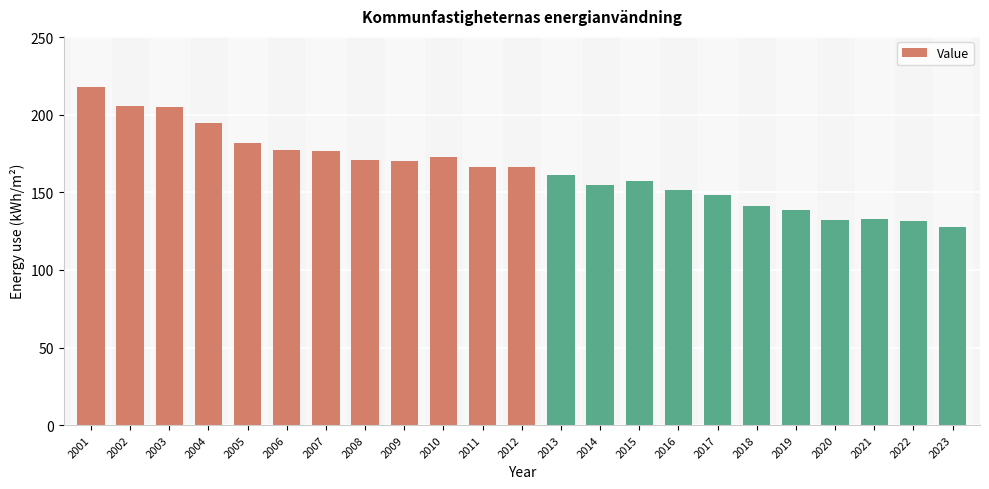

The value at 2001 is 334.7. True or false?

False